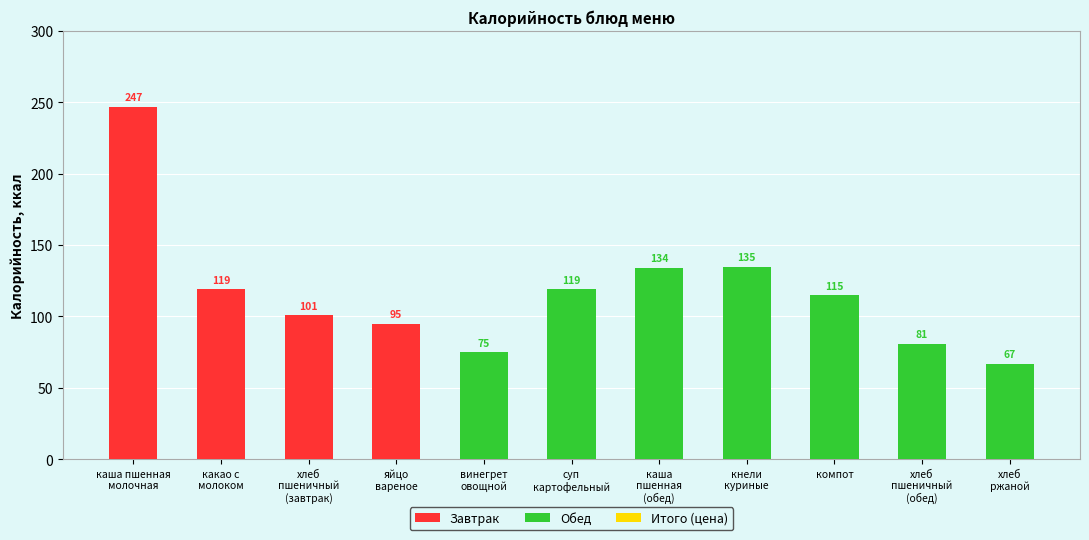

What is the difference between the highest and lowest values at компот?

115